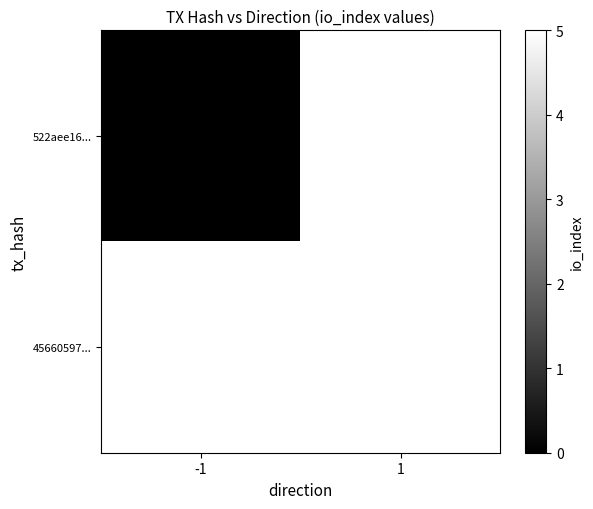

The 45660597... series shows 5 at 1. True or false?

True